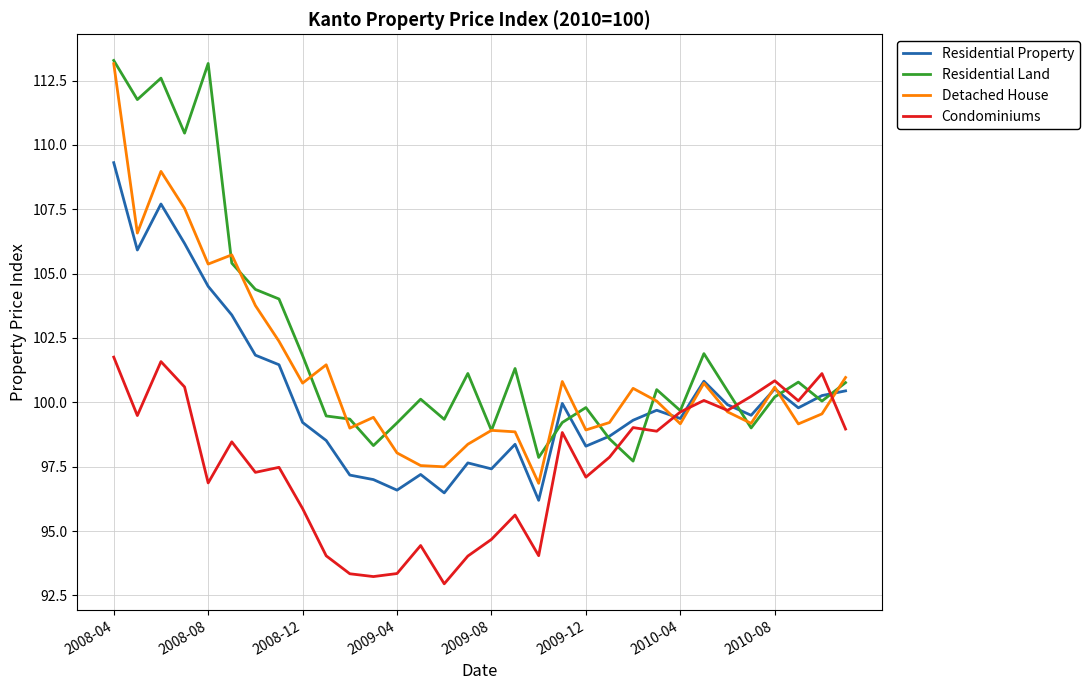

List the series in order of their overall mean, lowest first.

Condominiums, Residential Property, Detached House, Residential Land